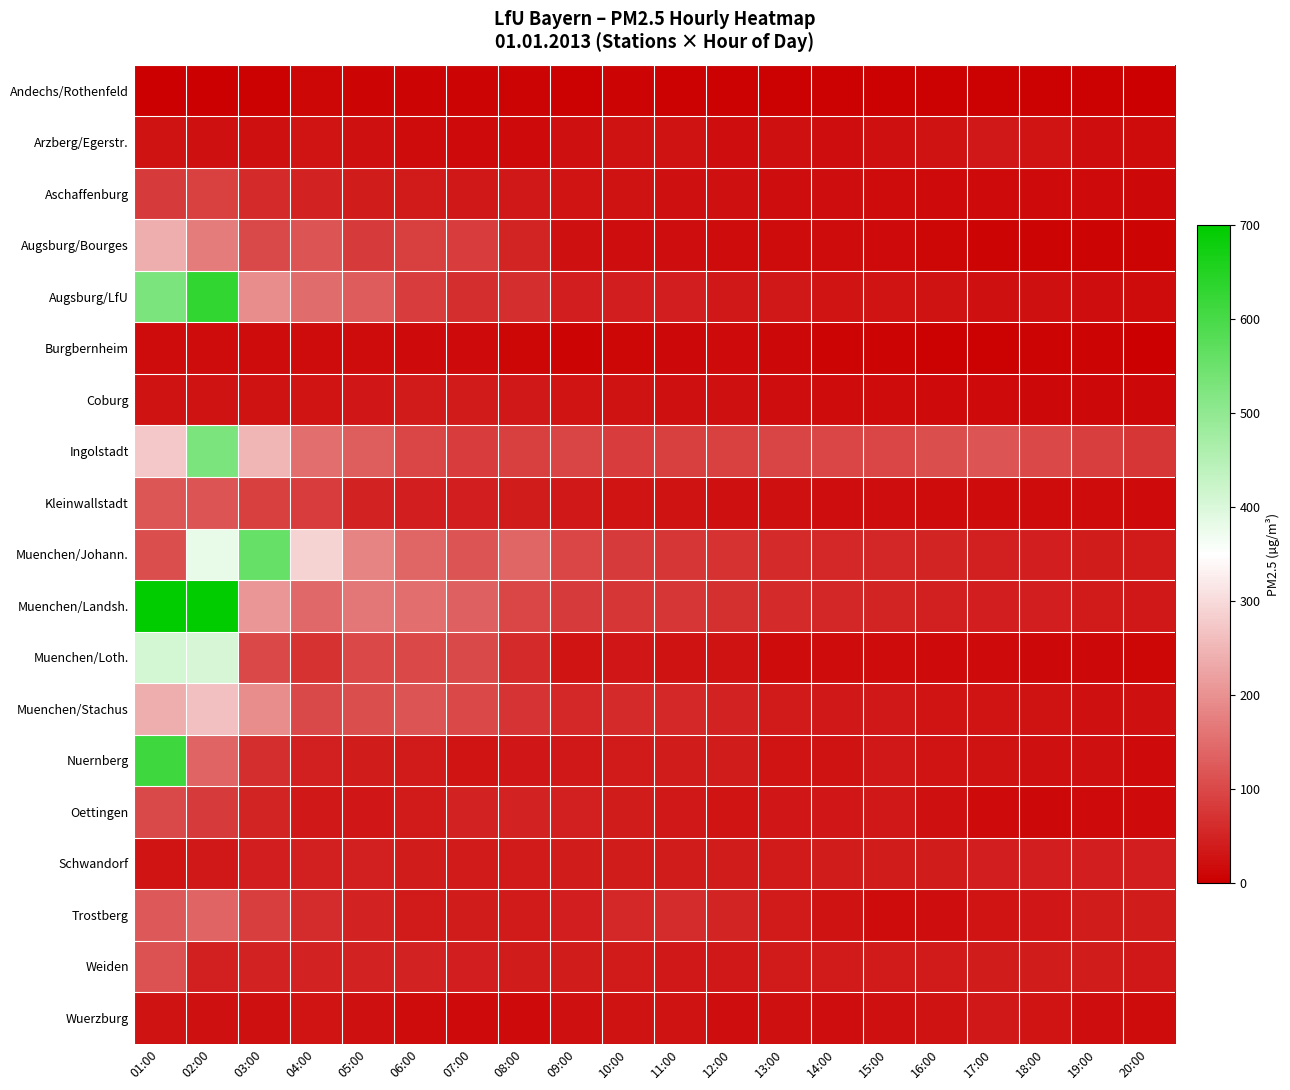

What is the spread (max minus min) of values at 09:00?

91